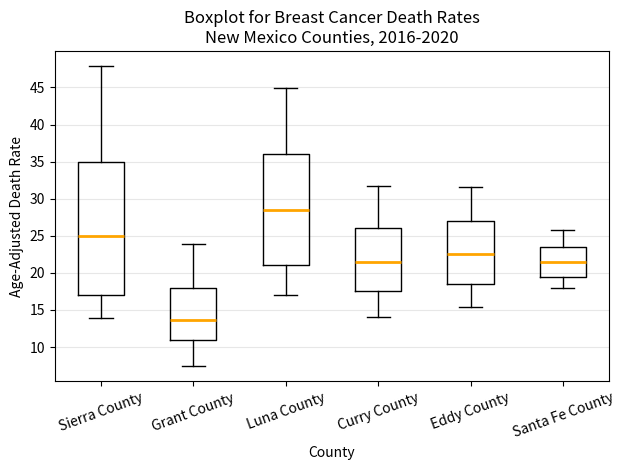

Reading left to right, read every box against the y-axis: the position of its median line, the range the box covers, and the ends of its whiskers. The values are not printed on the chart, so give them approximately, as read against the axis.

Sierra County: median 25.0, box 17.0 to 35.0, whiskers 14.0 to 48.0
Grant County: median 13.5, box 11.0 to 18.0, whiskers 7.5 to 24.0
Luna County: median 28.5, box 21.0 to 36.0, whiskers 17.0 to 45.0
Curry County: median 21.5, box 17.5 to 26.0, whiskers 14.0 to 31.5
Eddy County: median 22.5, box 18.5 to 27.0, whiskers 15.5 to 31.5
Santa Fe County: median 21.5, box 19.5 to 23.5, whiskers 18.0 to 26.0